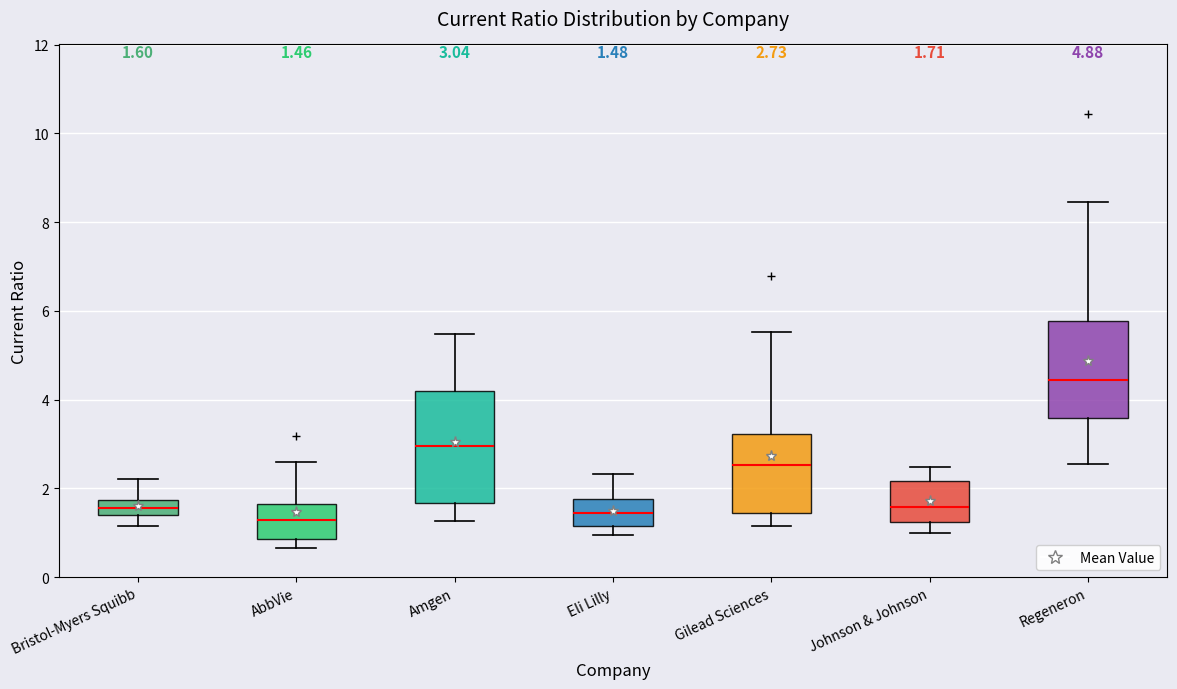

Which box is the tallest, from its lower edge to its upper edge?

Amgen